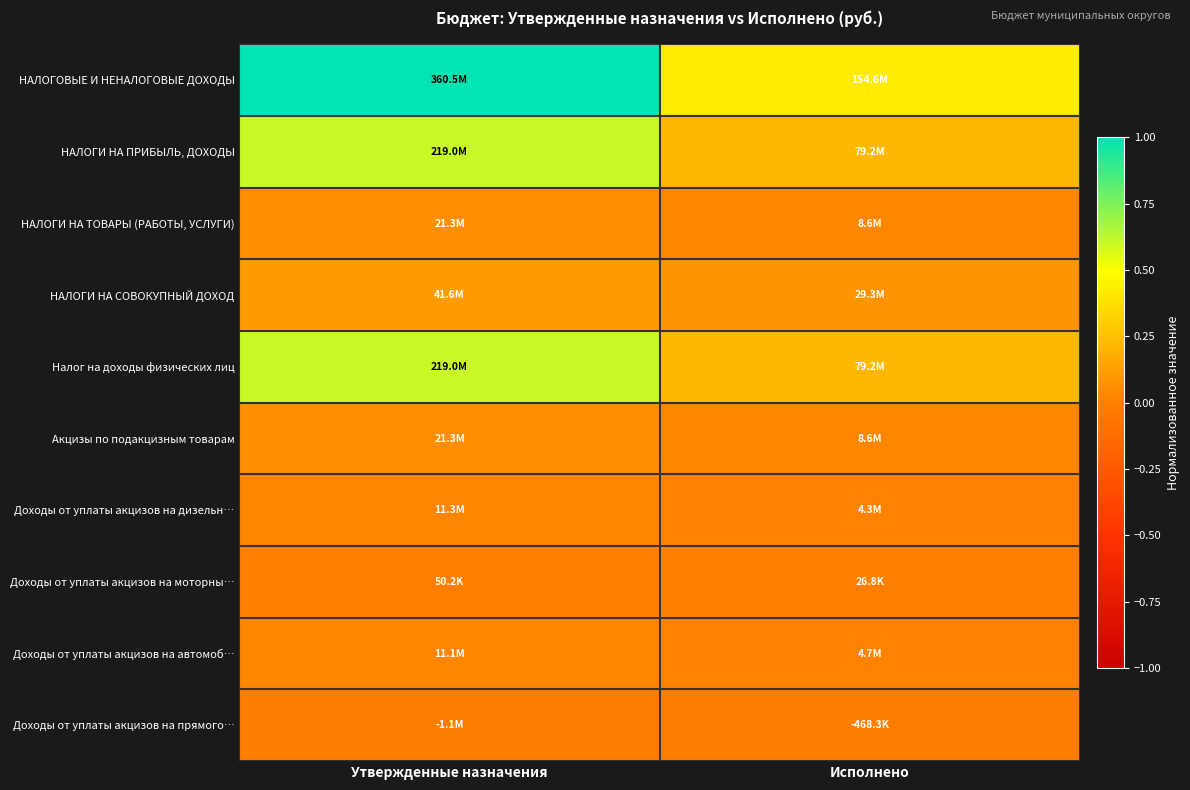

At Исполнено, list the series in order from largest to smallest.

НАЛОГОВЫЕ И НЕНАЛОГОВЫЕ ДОХОДЫ, НАЛОГИ НА ПРИБЫЛЬ, ДОХОДЫ, Налог на доходы физических лиц, НАЛОГИ НА СОВОКУПНЫЙ ДОХОД, НАЛОГИ НА ТОВАРЫ (РАБОТЫ, УСЛУГИ), Акцизы по подакцизным товарам, Доходы от уплаты акцизов на автомоб…, Доходы от уплаты акцизов на дизельн…, Доходы от уплаты акцизов на моторны…, Доходы от уплаты акцизов на прямого…